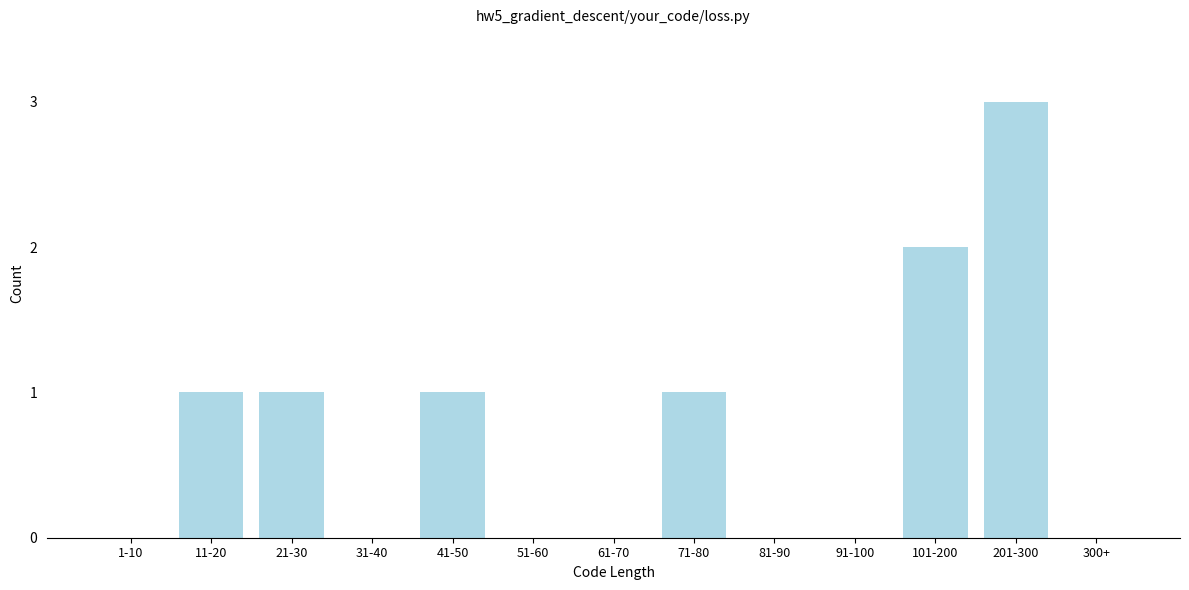

Reading left to right, extract all data points from this chart.

1-10=0	11-20=1	21-30=1	31-40=0	41-50=1	51-60=0	61-70=0	71-80=1	81-90=0	91-100=0	101-200=2	201-300=3	300+=0